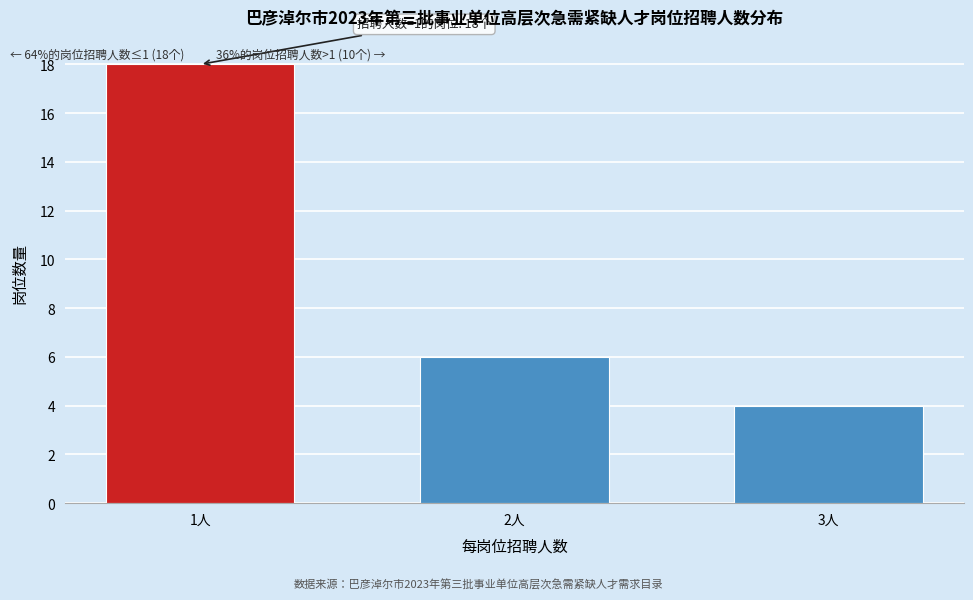

Reading left to right, what are all the values shown in this chart?

18	6	4